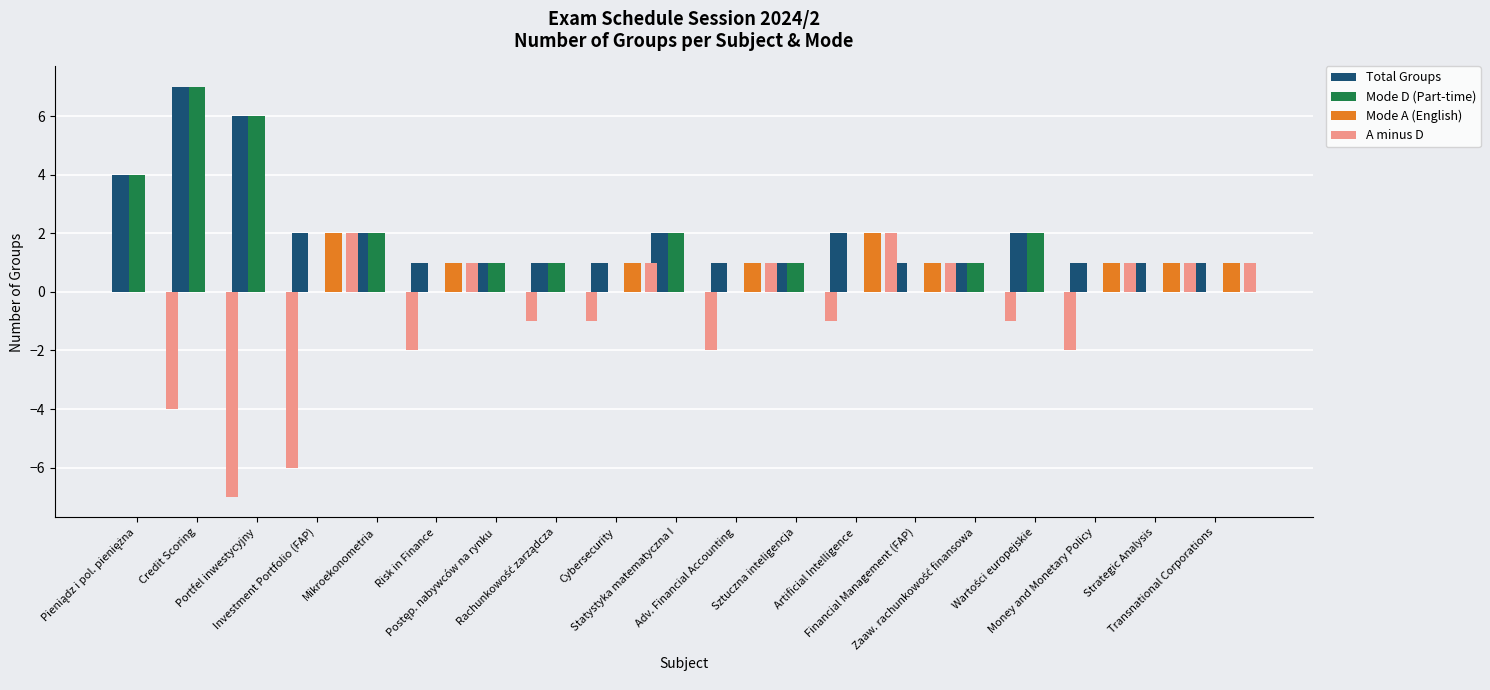

Which category has the highest value in the Mode A (English) series?

Investment Portfolio (FAP)